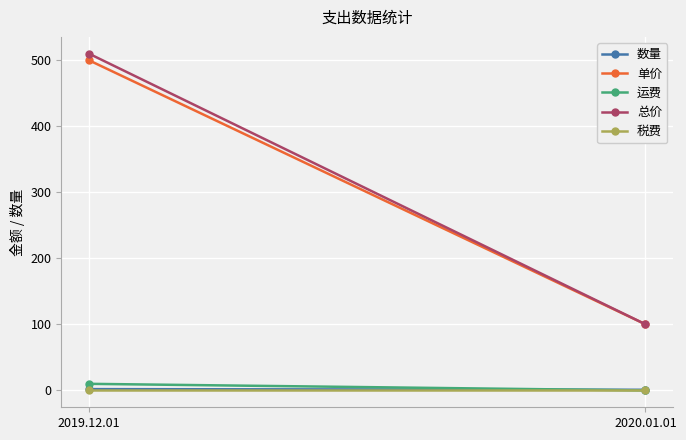

Which series changed the most between 2019.12.01 and 2020.01.01?

总价